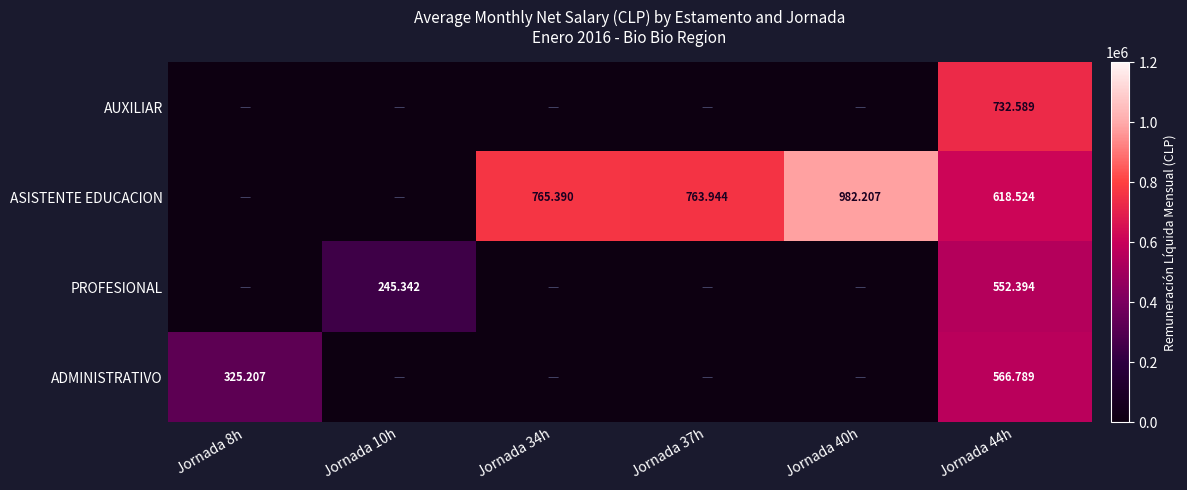

Between Jornada 44h and Jornada 34h, which is larger?

Jornada 44h